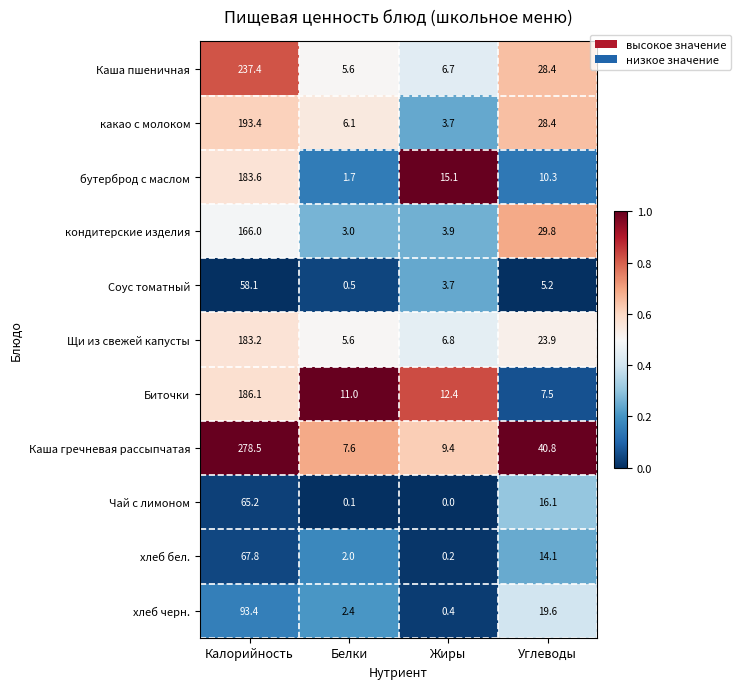

What is the total value across all series at Углеводы?

224.1